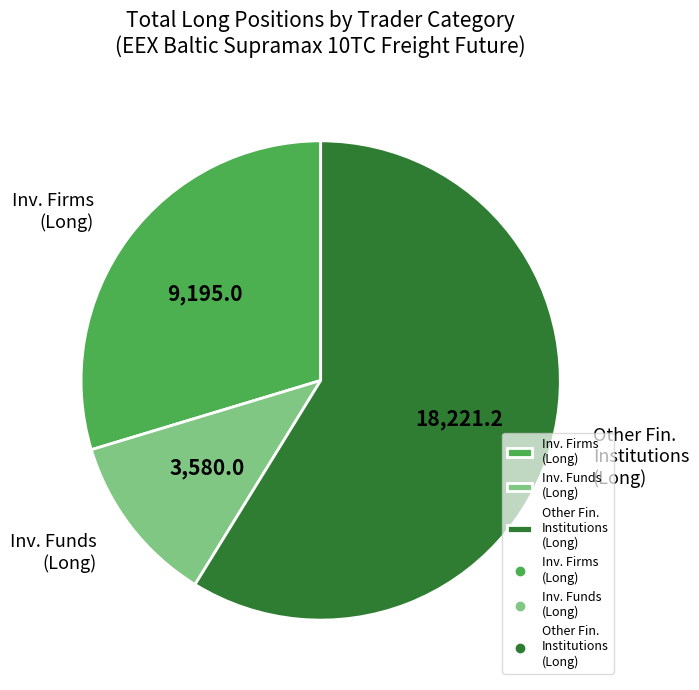

Is it true that Inv. Funds (Long) is 12% of the pie?

True